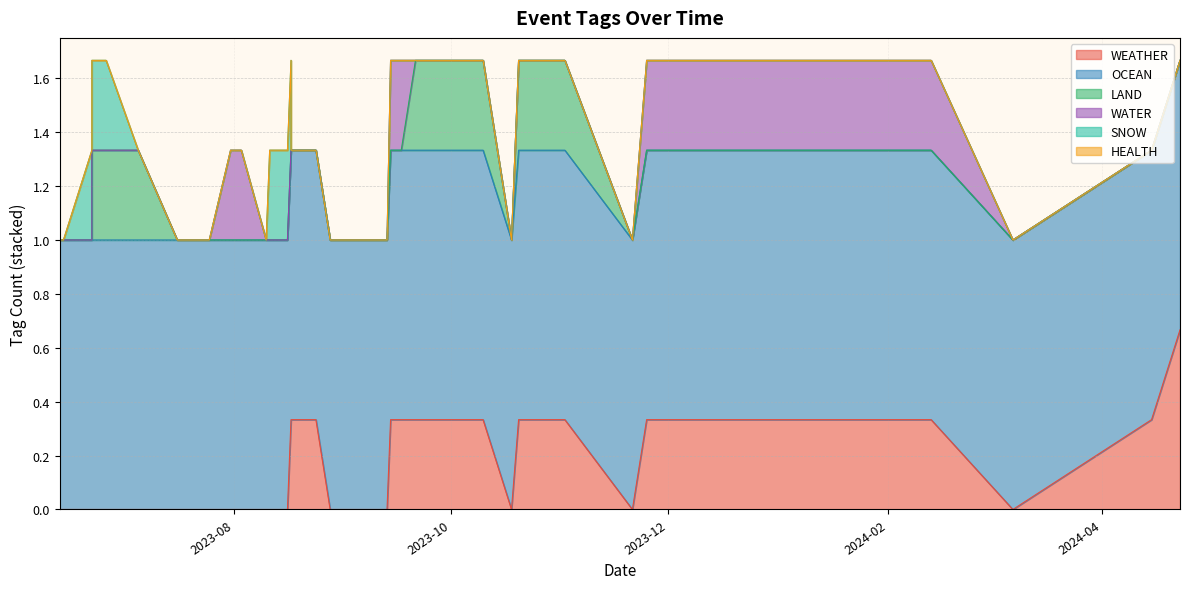

List the labels in order of LAND value, smallest first.

0, 1, 2, 3, 4, 5, 6, 7, 9, 10, 11, 12, 14, 15, 16, 17, 18, 19, 20, 21, 22, 23, 24, 25, 26, 27, 28, 29, 30, 31, 32, 33, 34, 36, 37, 38, 39, 8, 13, 35